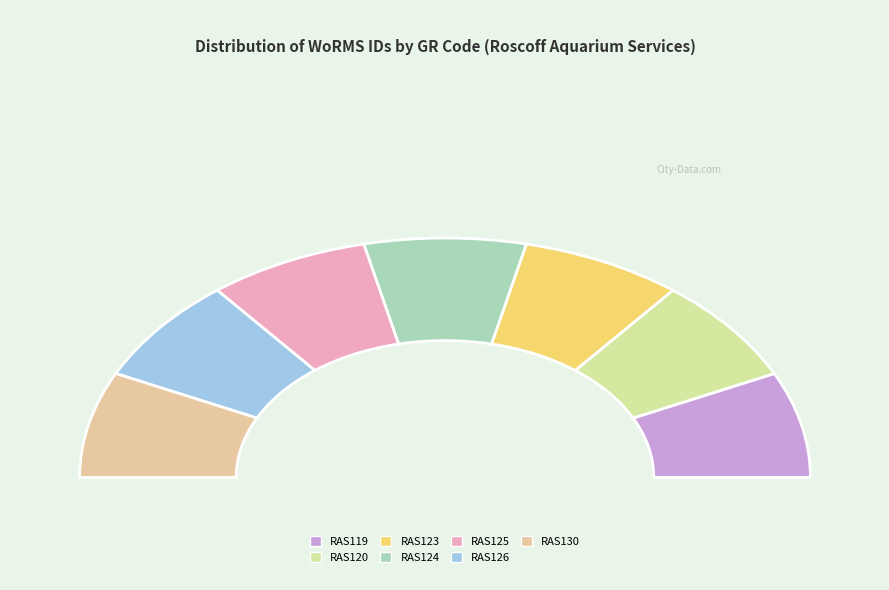

What is the ratio of the value at RAS130 to the value at RAS124?

1.0